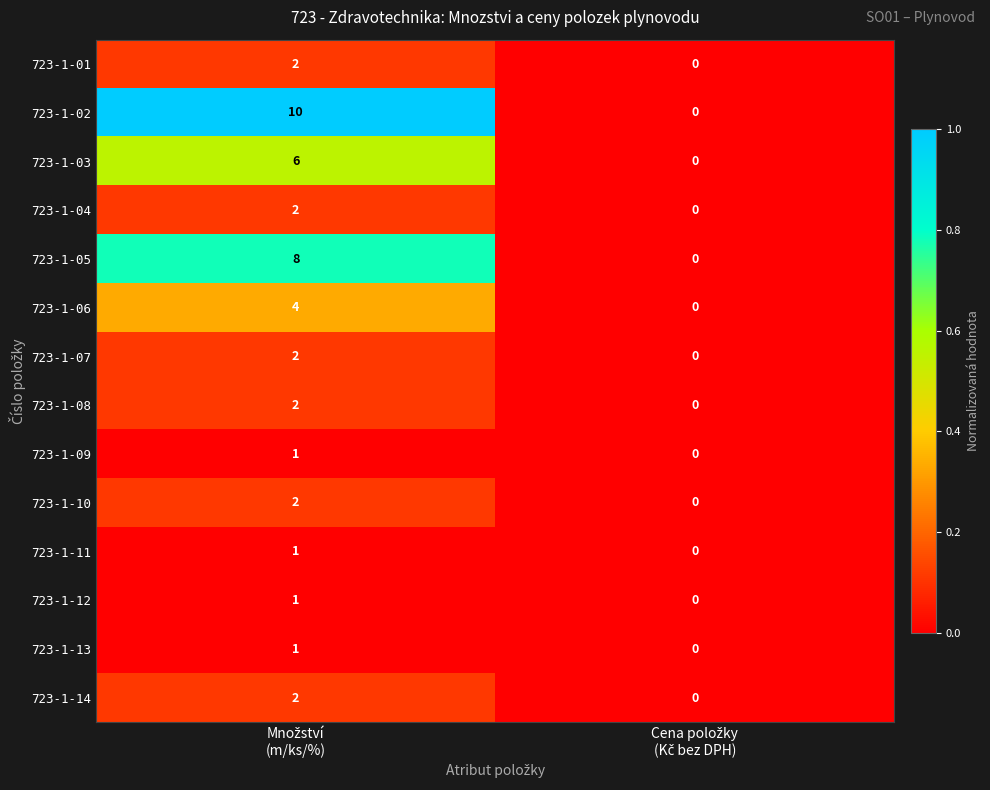

How many data points does each series have?

2